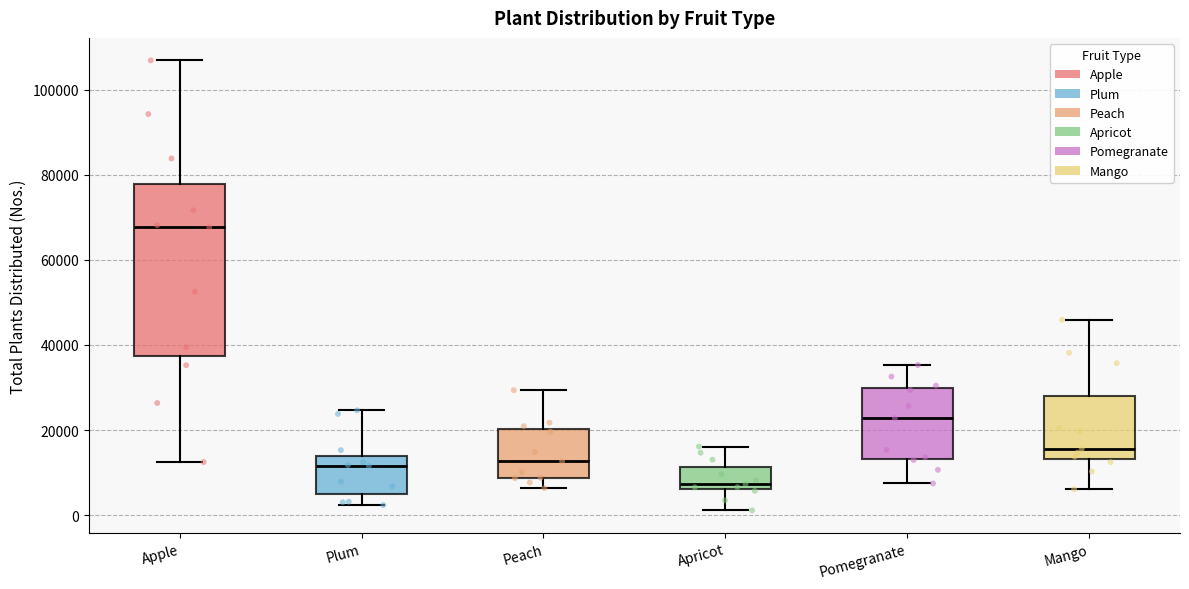

Reading left to right, transcribe this box plot: for each box, give where its median line is, the range the box spans, and where its two whiskers end, as read against the y-axis. The values are not printed on the chart, so give them approximately, as read against the axis.

Apple: median 68000, box 38000 to 78000, whiskers 12000 to 106000
Plum: median 12000, box 4000 to 14000, whiskers 2000 to 24000
Peach: median 12000, box 8000 to 20000, whiskers 6000 to 30000
Apricot: median 8000, box 6000 to 12000, whiskers 2000 to 16000
Pomegranate: median 22000, box 14000 to 30000, whiskers 8000 to 36000
Mango: median 16000, box 14000 to 28000, whiskers 6000 to 46000